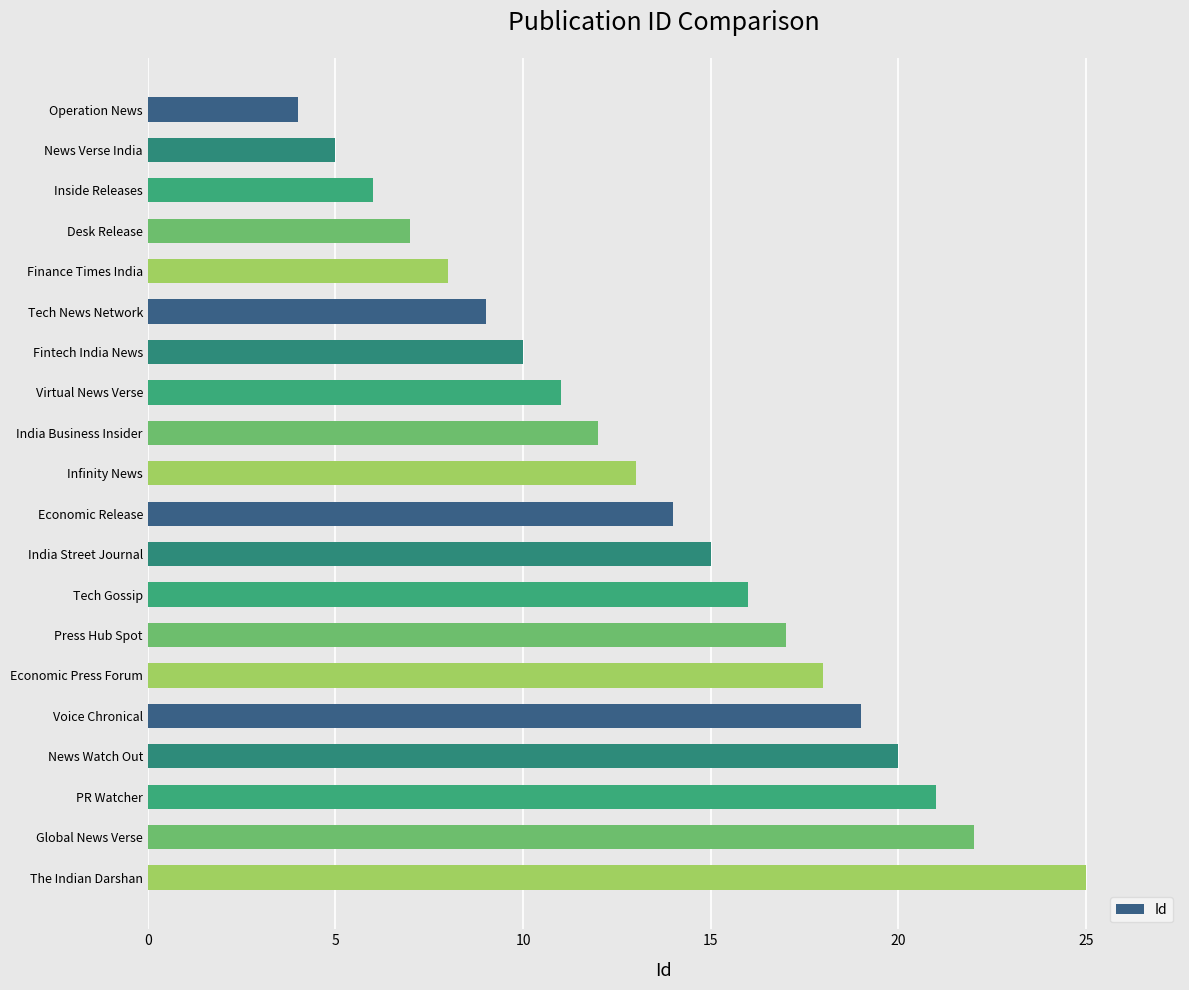

List the labels in order of value, largest first.

The Indian Darshan, Global News Verse, PR Watcher, News Watch Out, Voice Chronical, Economic Press Forum, Press Hub Spot, Tech Gossip, India Street Journal, Economic Release, Infinity News, India Business Insider, Virtual News Verse, Fintech India News, Tech News Network, Finance Times India, Desk Release, Inside Releases, News Verse India, Operation News